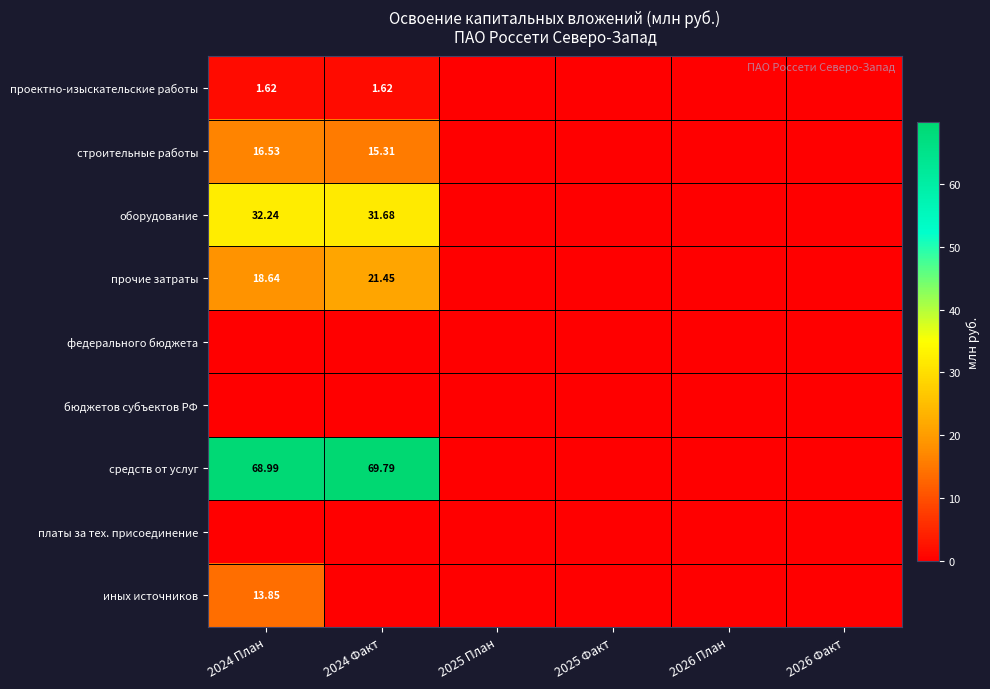

What is the maximum value for прочие затраты?

21.4